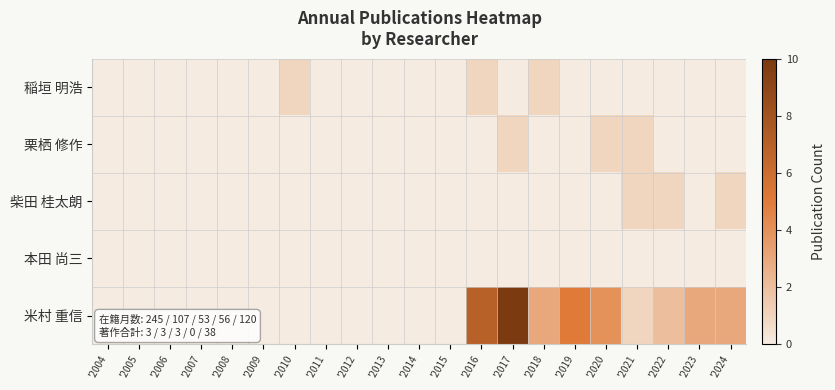

Rank the series at '2008 from lowest to highest value.

稲垣 明浩, 栗栖 修作, 柴田 桂太朗, 本田 尚三, 米村 重信